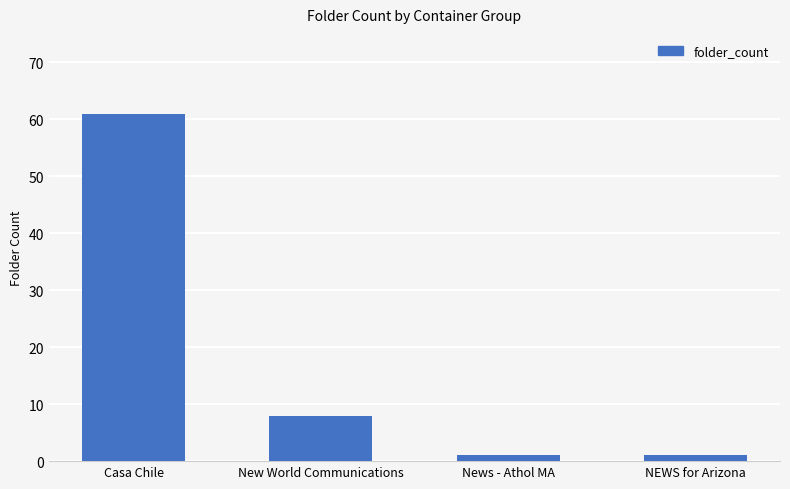

What is the label of the 4th bar from the left?

NEWS for Arizona